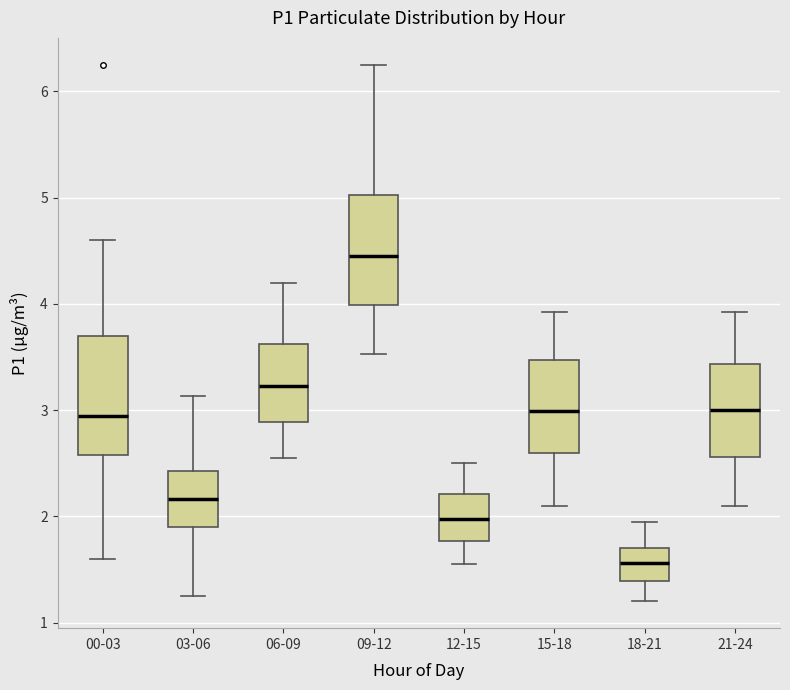

Reading left to right, transcribe this box plot: for each box, give where its median line is, the range the box spans, and where its two whiskers end, as read against the y-axis. The values are not printed on the chart, so give them approximately, as read against the axis.

00-03: median 2.9, box 2.6 to 3.7, whiskers 1.6 to 4.6
03-06: median 2.2, box 1.9 to 2.4, whiskers 1.3 to 3.1
06-09: median 3.2, box 2.9 to 3.6, whiskers 2.6 to 4.2
09-12: median 4.5, box 4.0 to 5.0, whiskers 3.5 to 6.3
12-15: median 2.0, box 1.8 to 2.2, whiskers 1.6 to 2.5
15-18: median 3.0, box 2.6 to 3.5, whiskers 2.1 to 3.9
18-21: median 1.6, box 1.4 to 1.7, whiskers 1.2 to 2.0
21-24: median 3.0, box 2.6 to 3.4, whiskers 2.1 to 3.9